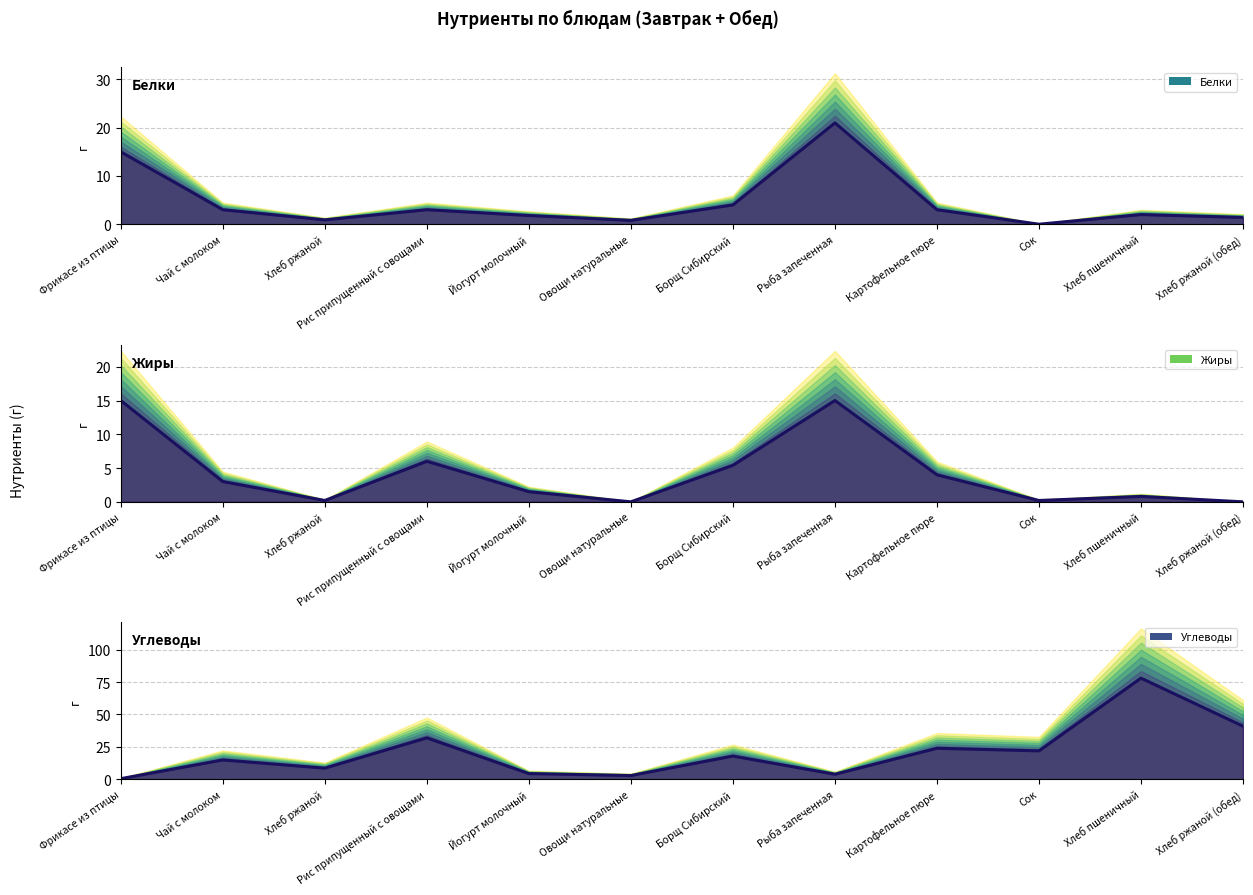

How many interior local valleys does the Жиры series have?

3